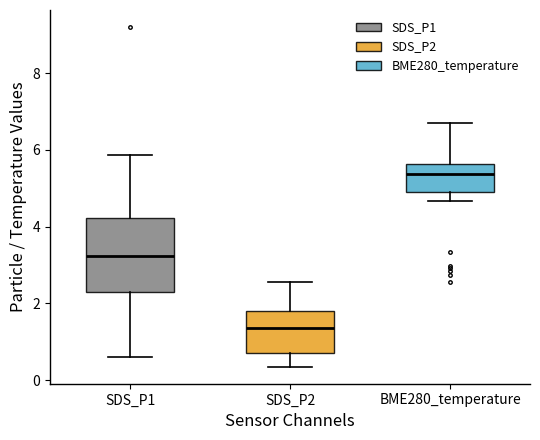

Comparing the boxes themselves (not the whiskers), which one is the tallest?

SDS_P1